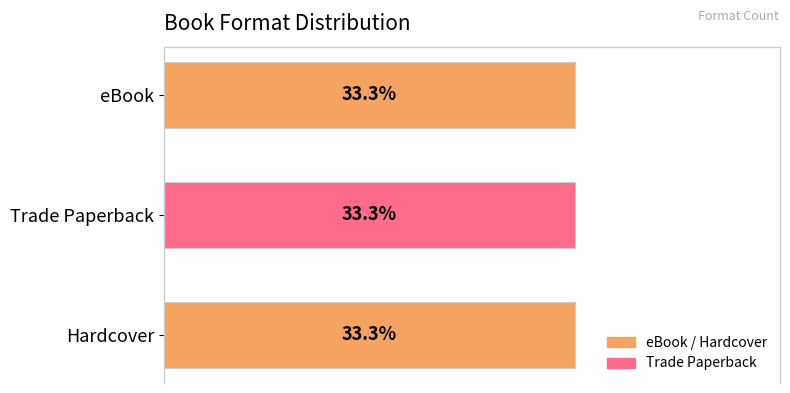

The value of Hardcover at Children of Odin is 187204. True or false?

False